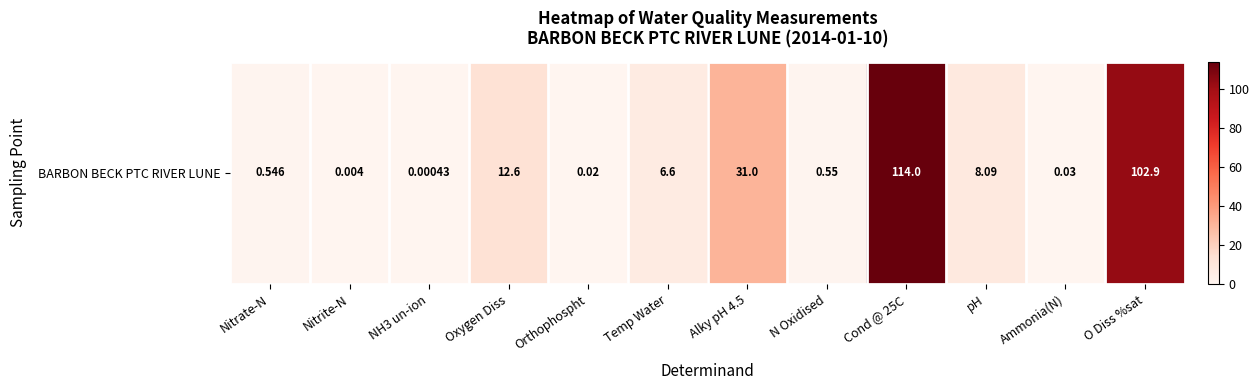

How many distinct data groups are displayed?

1